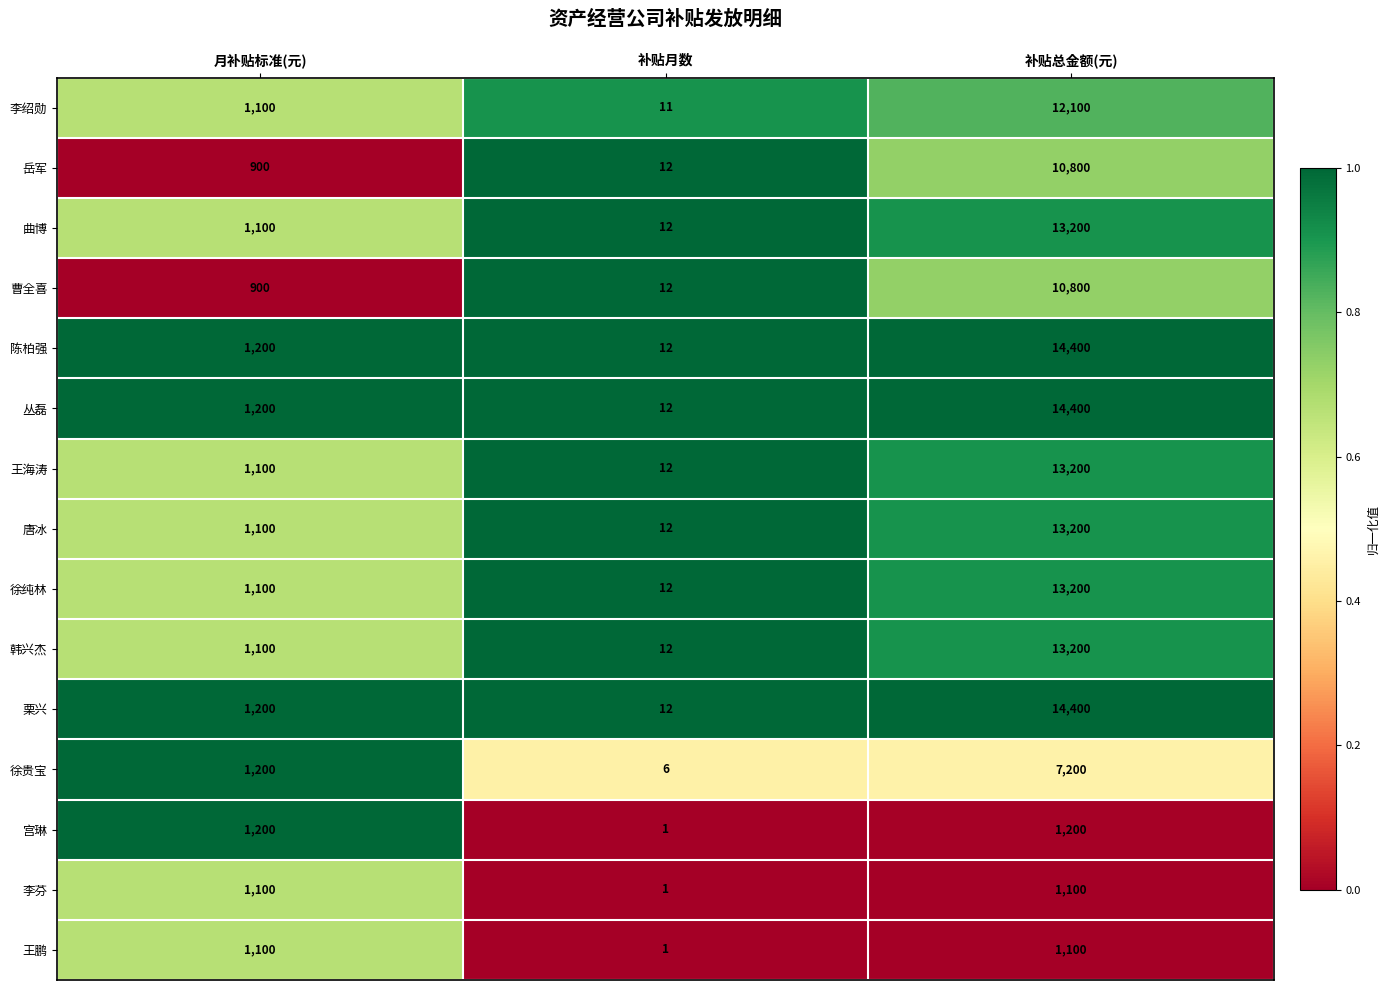

What is the sum of all 栗兴 values?

15612